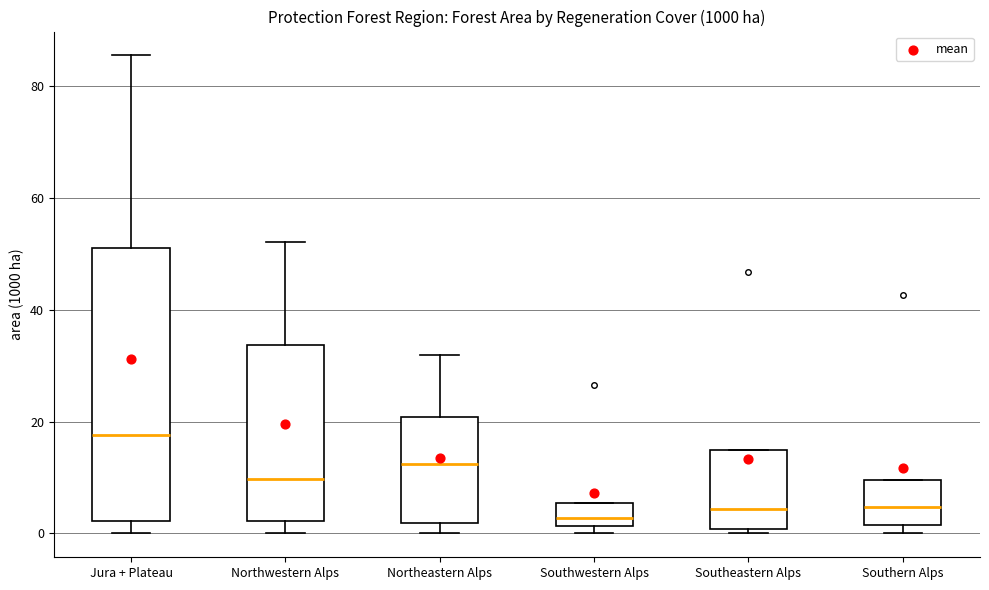

Which box is the tallest, from its lower edge to its upper edge?

Jura + Plateau